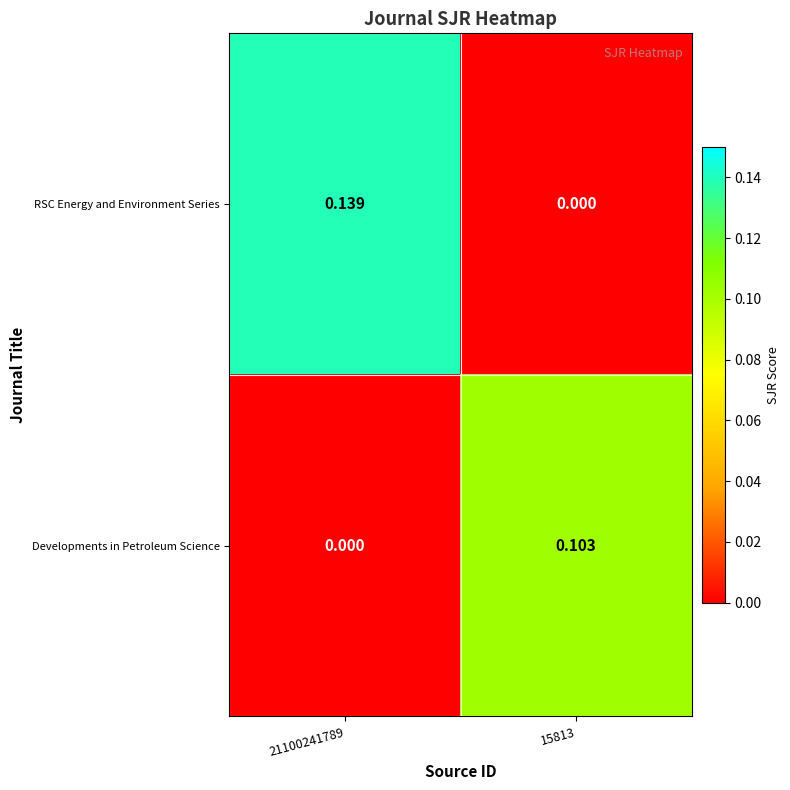

Rank the series by their maximum value, from lowest to highest.

Developments in Petroleum Science, RSC Energy and Environment Series